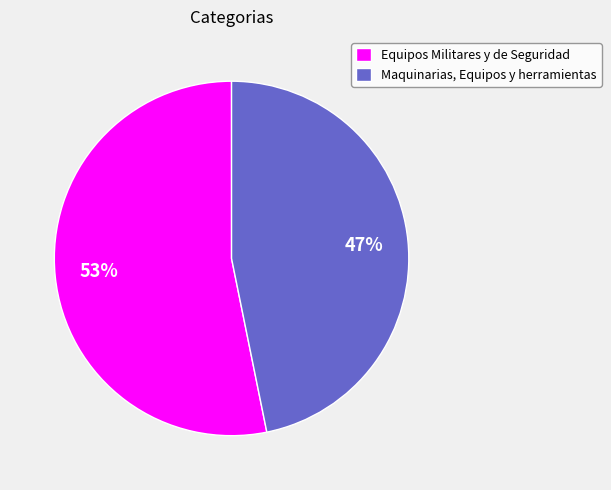

Which category accounts for the majority?

Equipos Militares y de Seguridad